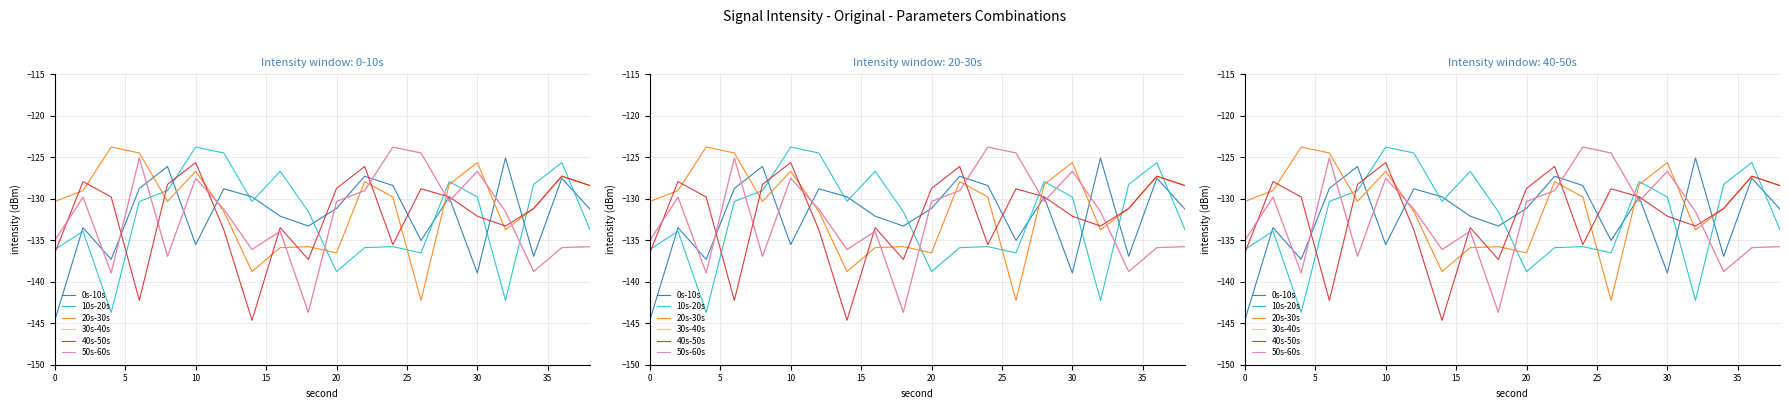

What is the greatest value displayed?

-123.8